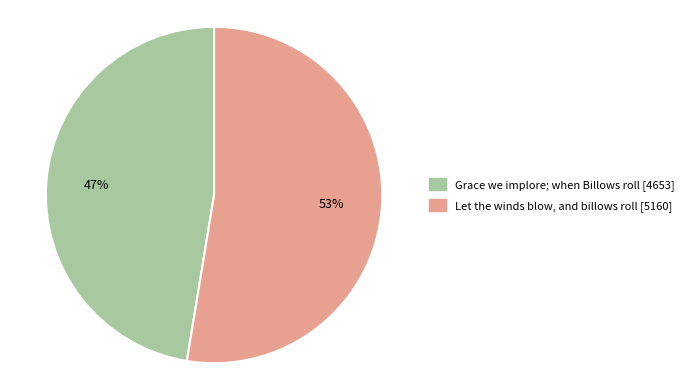

True or false: Let the winds blow, and billows roll accounts for 63% of the total.

False